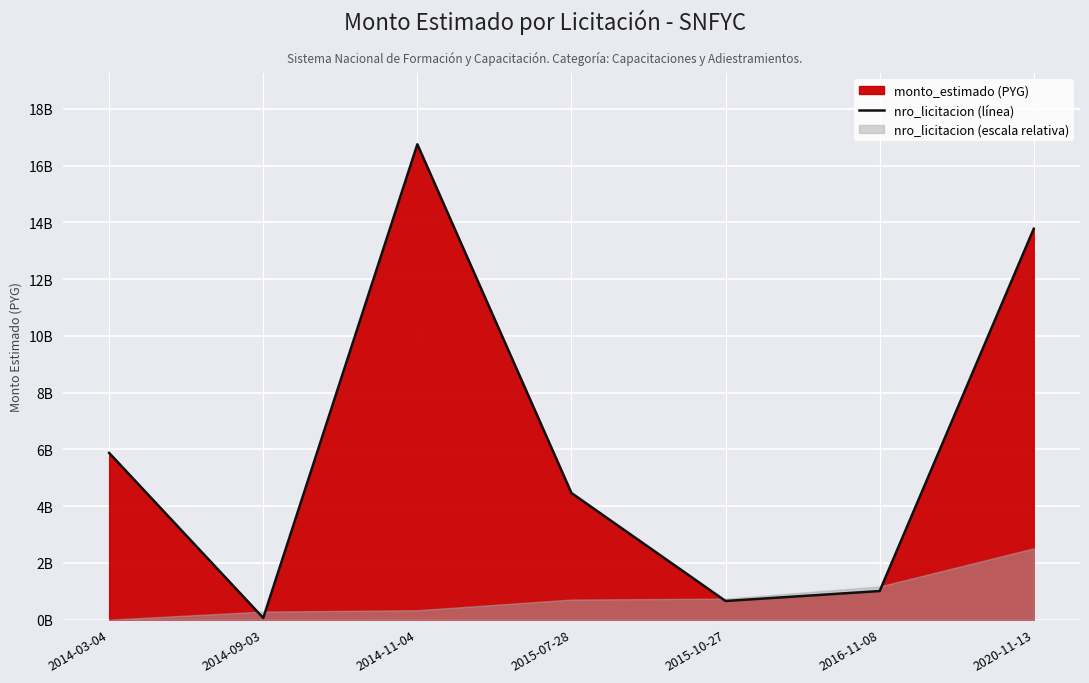

What is the difference between the values at 2015-07-28 and 2016-11-08?

3454705000